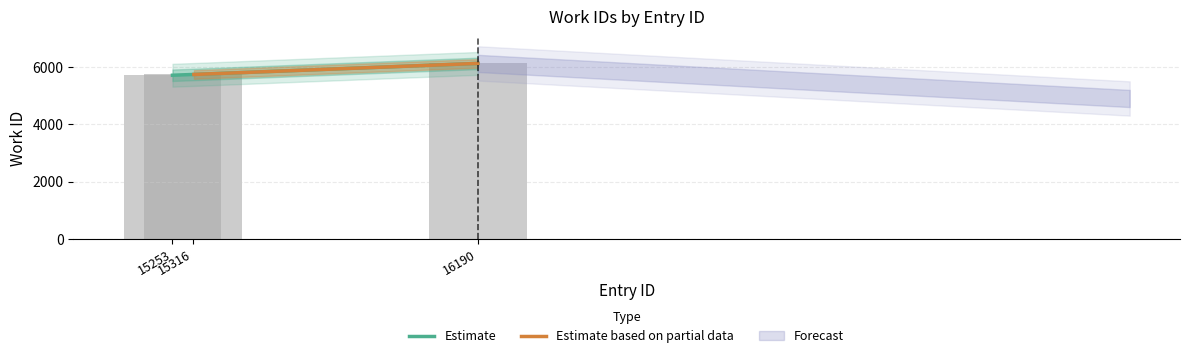

Which label corresponds to the largest value in the chart?

16190